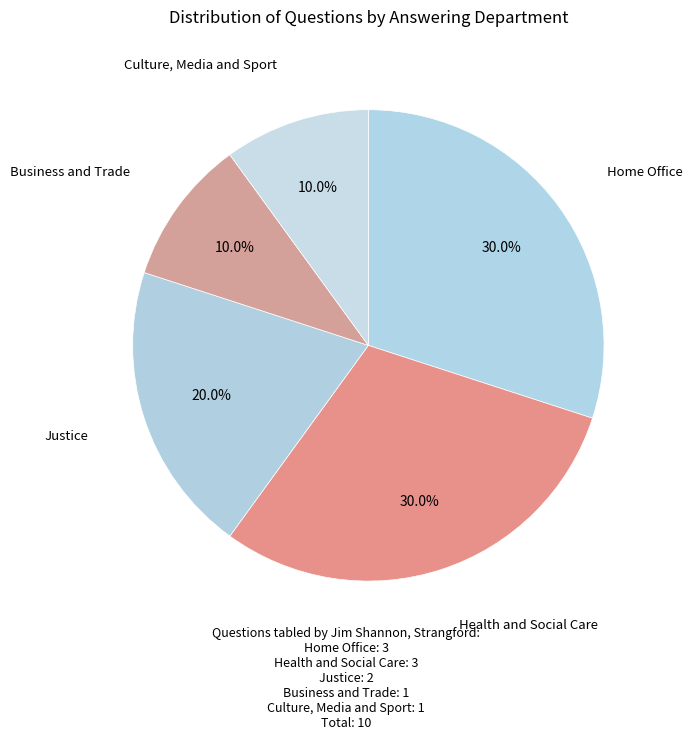

Combined, do Culture, Media and Sport and Home Office account for over 50%?

No